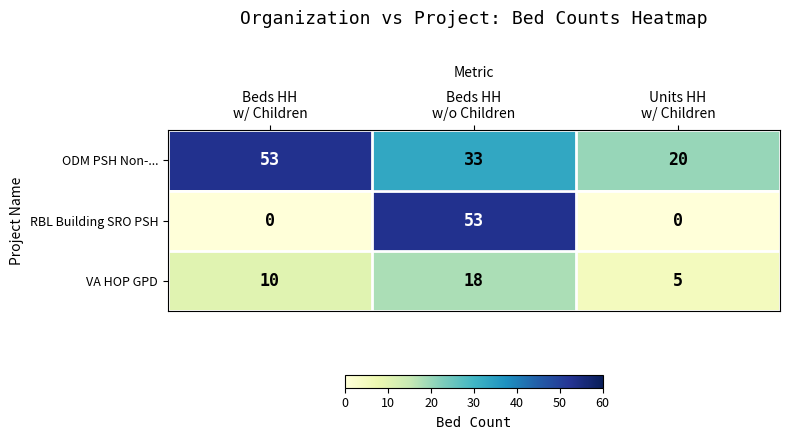

Rank the series at Beds HH
w/o Children from lowest to highest value.

VA HOP GPD, ODM PSH Non-..., RBL Building SRO PSH